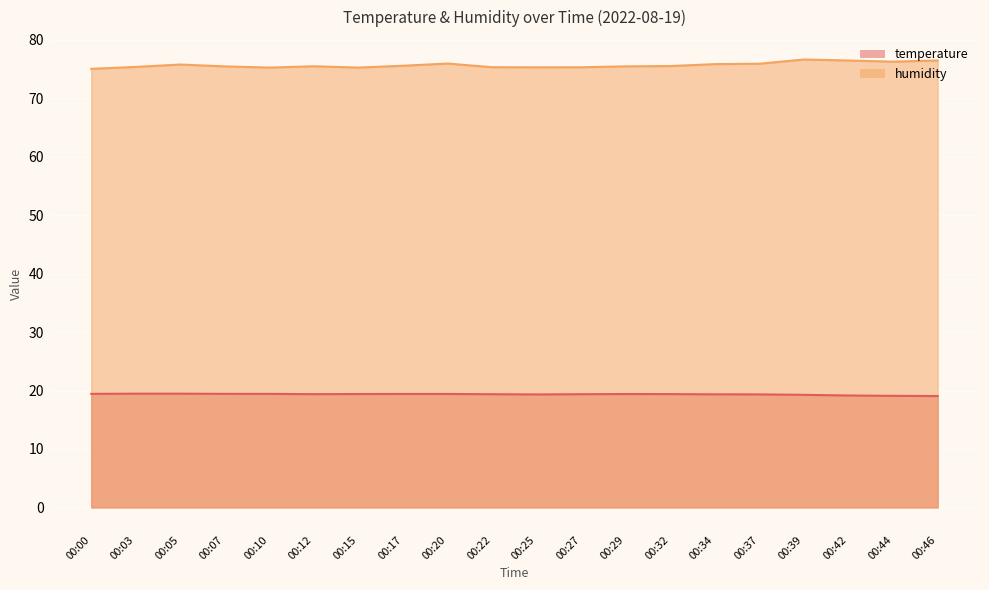

How many temperature values are between 19 and 20?

20